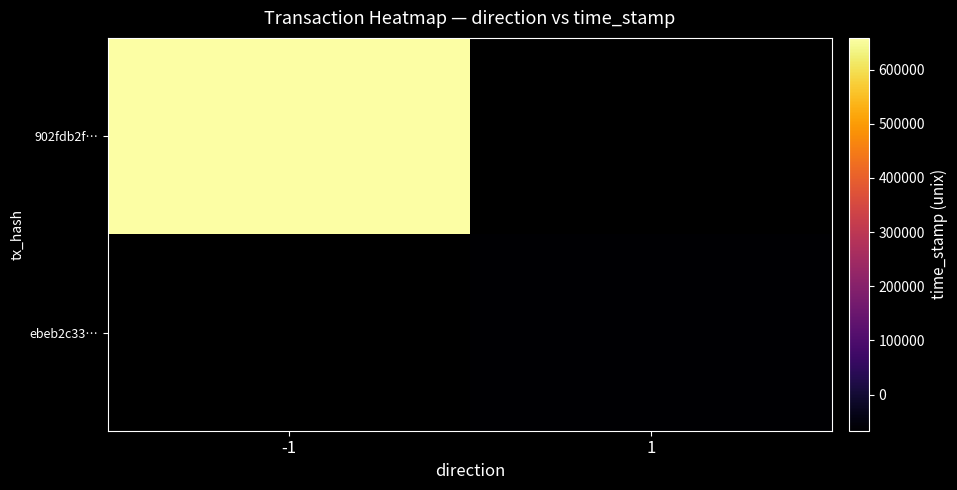

Which label corresponds to the largest value in the chart?

-1